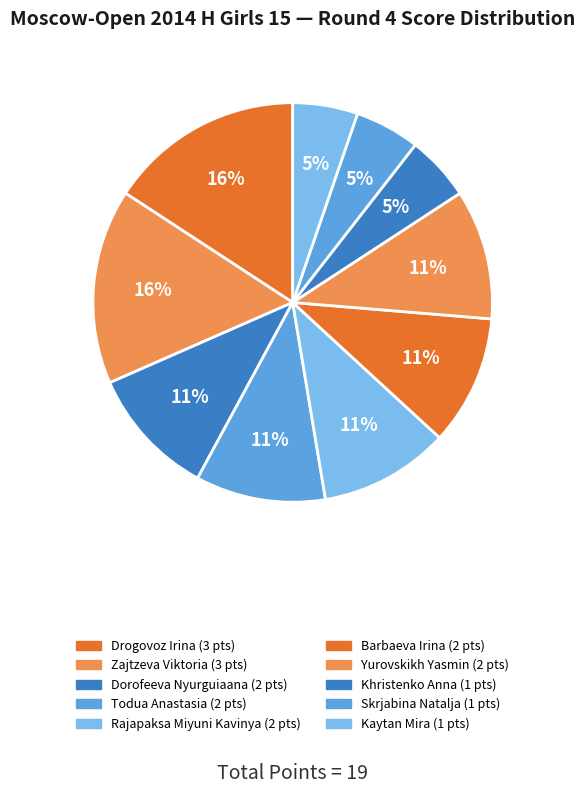

The Kaytan Mira slice represents 19% of the pie. True or false?

False